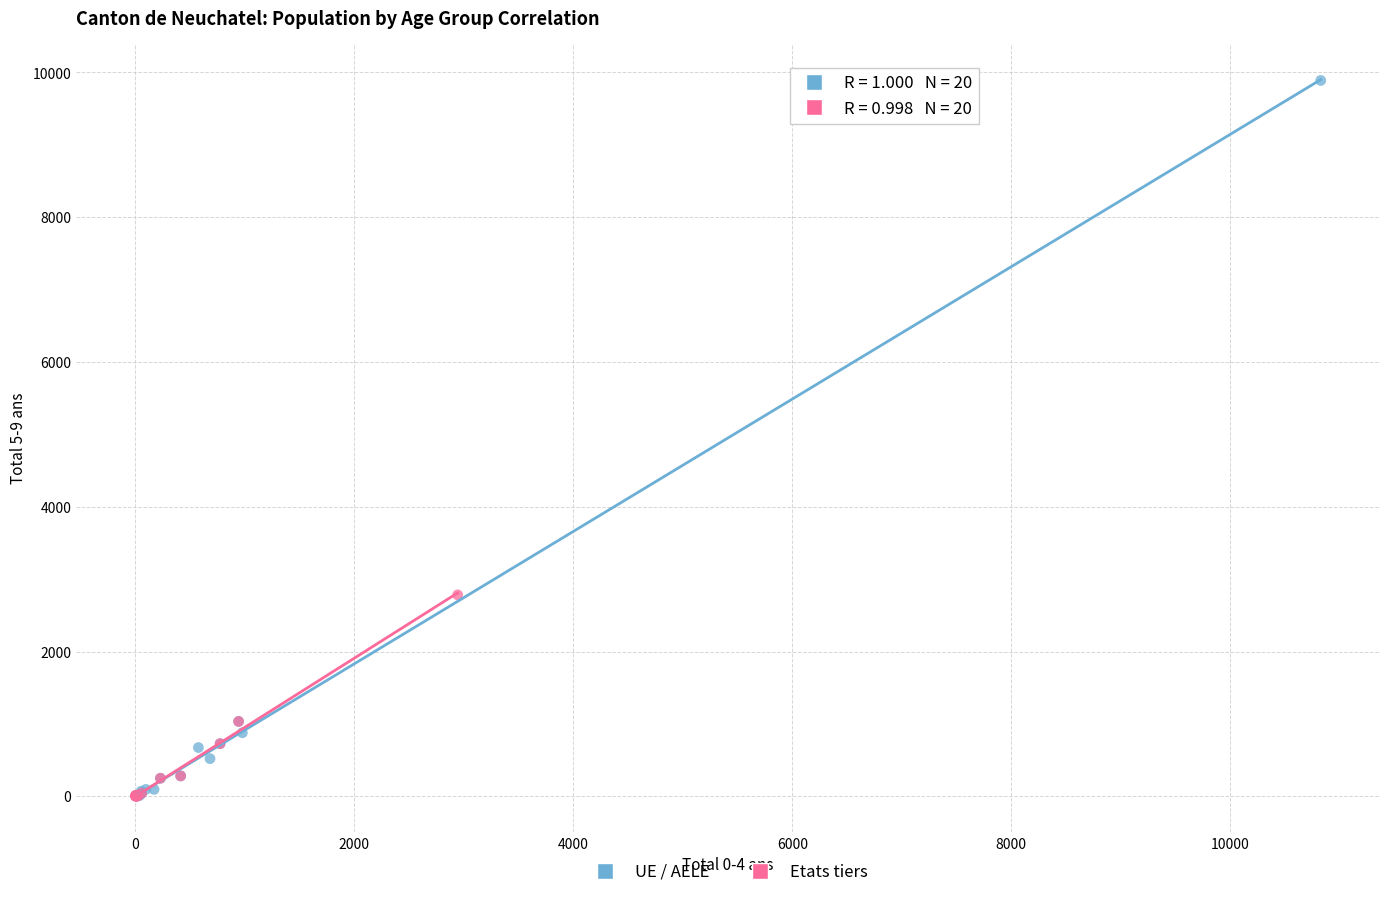

What are all the series names shown in the legend?

UE / AELE, Etats tiers